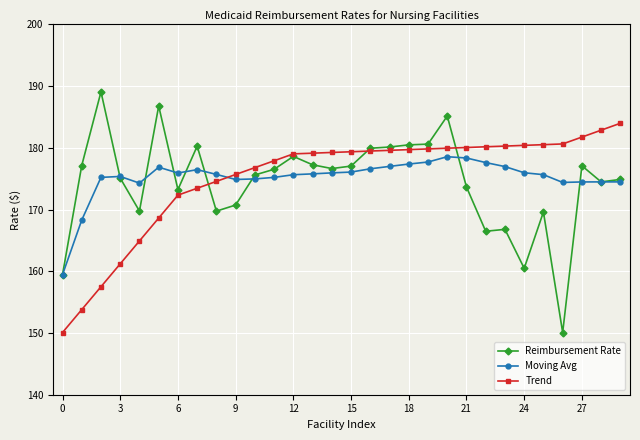

What is the maximum value for Trend?

184.0